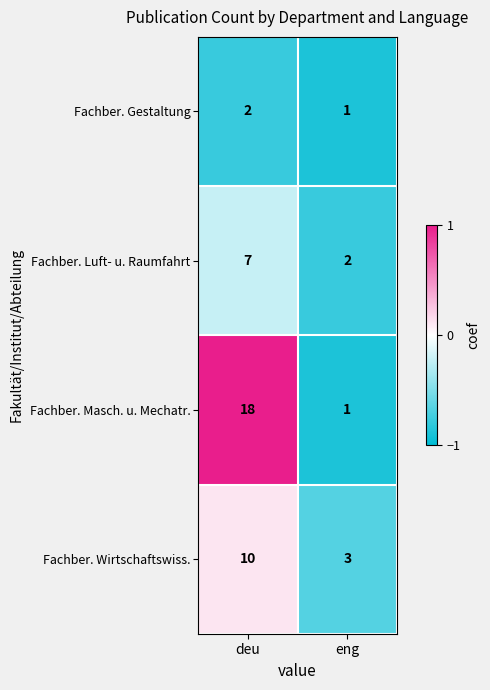

What is the average value of the Fachber. Masch. u. Mechatr. series?

10